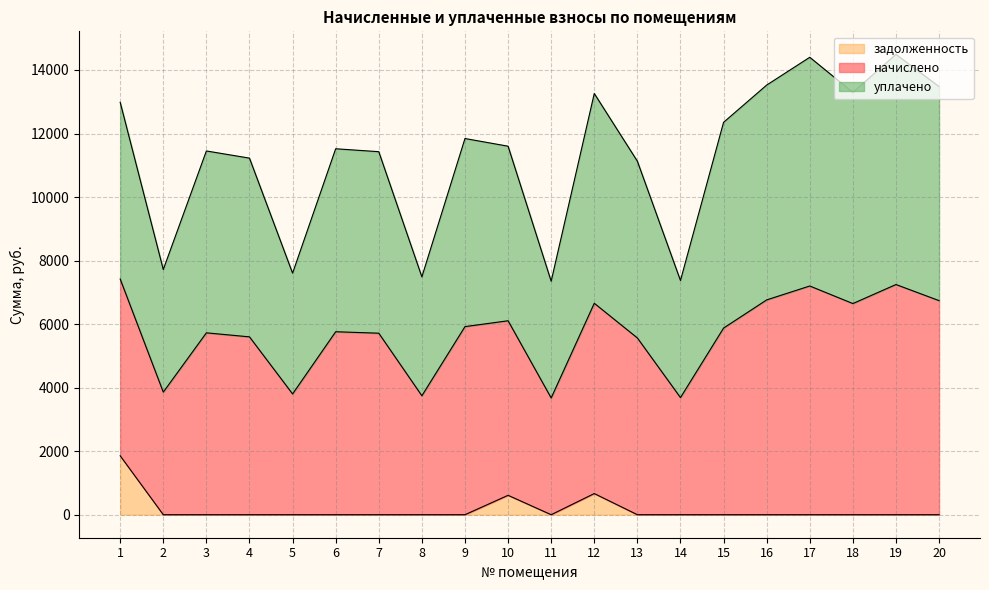

The value of задолженность at 14 is 726.6. True or false?

False